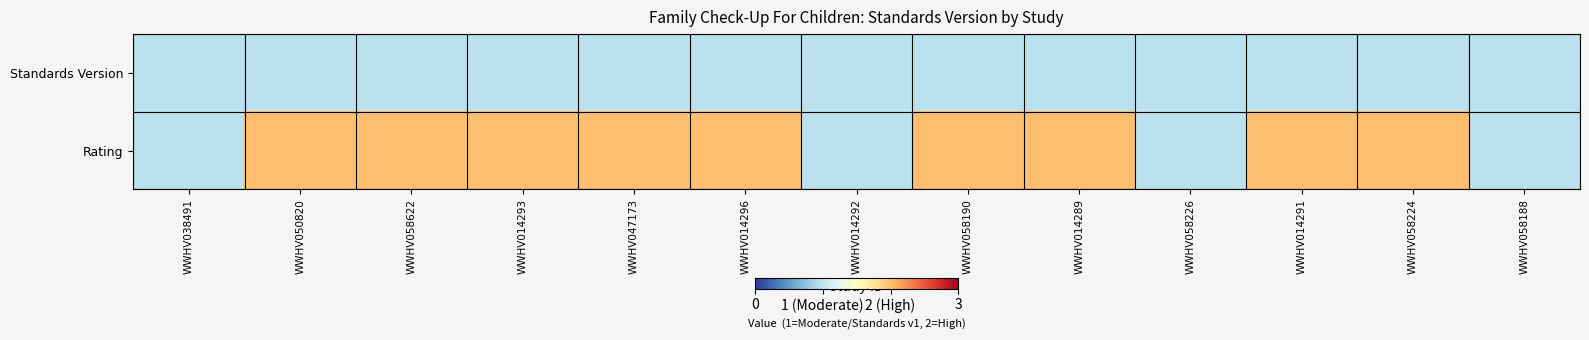

Reading left to right, what are all the values shown in this chart?

Rating: WWHV038491=1	WWHV050820=2	WWHV058622=2	WWHV014293=2	WWHV047173=2	WWHV014296=2	WWHV014292=1	WWHV058190=2	WWHV014289=2	WWHV058226=1	WWHV014291=2	WWHV058224=2	WWHV058188=1
Standards Version: WWHV038491=1	WWHV050820=1	WWHV058622=1	WWHV014293=1	WWHV047173=1	WWHV014296=1	WWHV014292=1	WWHV058190=1	WWHV014289=1	WWHV058226=1	WWHV014291=1	WWHV058224=1	WWHV058188=1